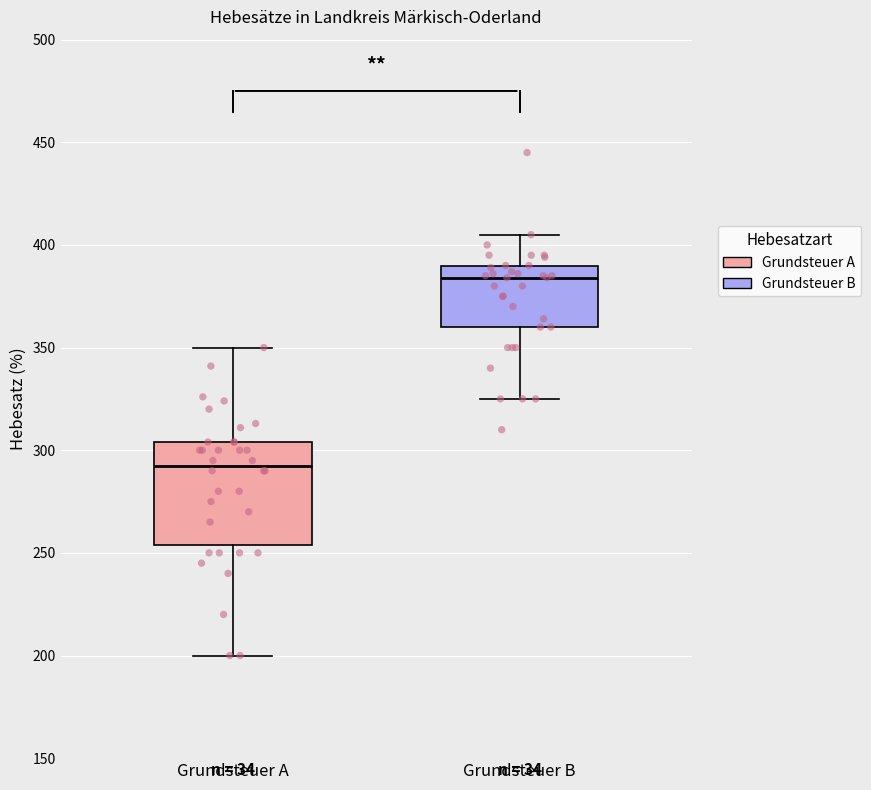

Which box has the lowest median line?

Grundsteuer A